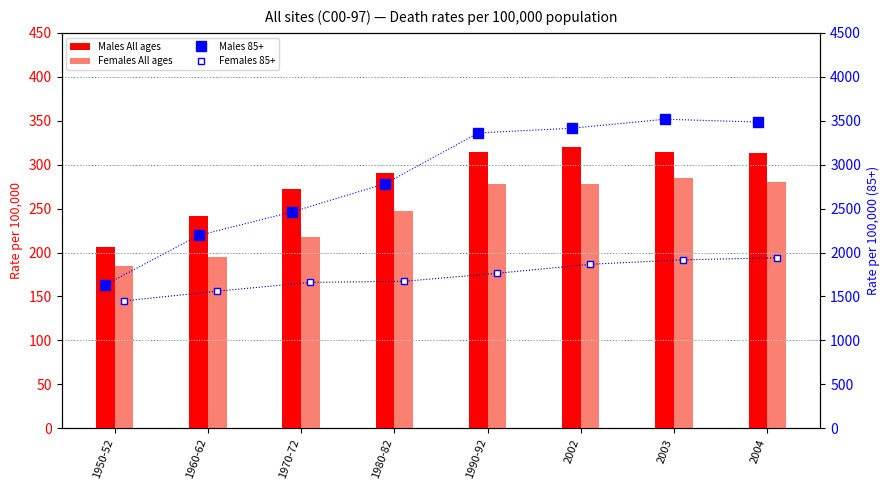

Reading left to right, what are all the values shown in this chart?

Males All ages: 206	241	272	291	314	320	314	313
Females All ages: 185	195	218	247	278	278	285	280
Males 85+: 1633	2194	2461	2783	3361	3414	3517	3485
Females 85+: 1449	1560	1660	1672	1763	1866	1917	1939